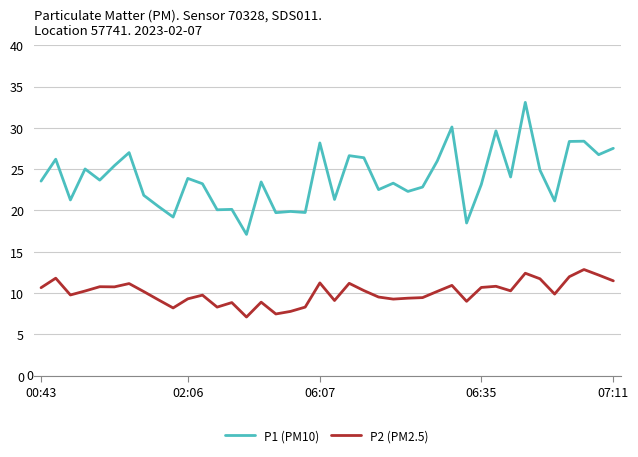

List the series in order of their overall mean, highest first.

P1 (PM10), P2 (PM2.5)